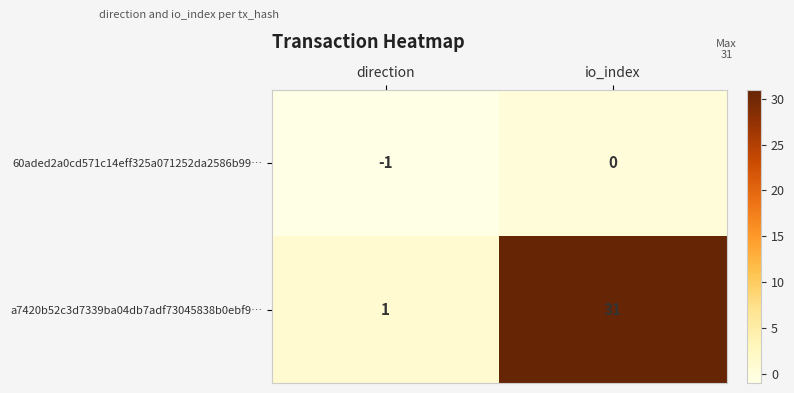

The value of 60aded2a0cd571c14eff325a071252da2586b99… at direction is -2. True or false?

False